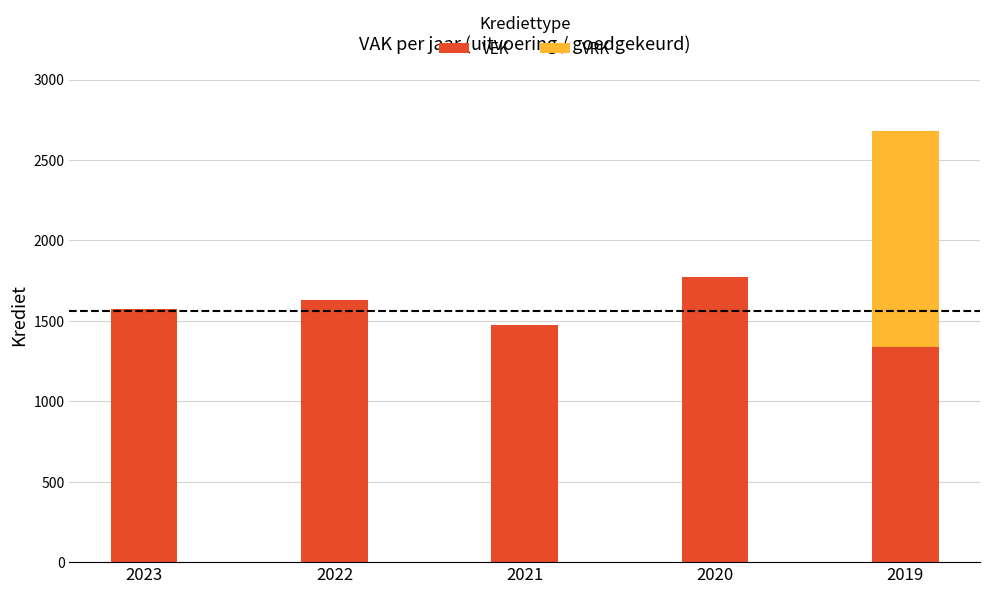

Are the bars grouped side by side (vs. stacked)?

No